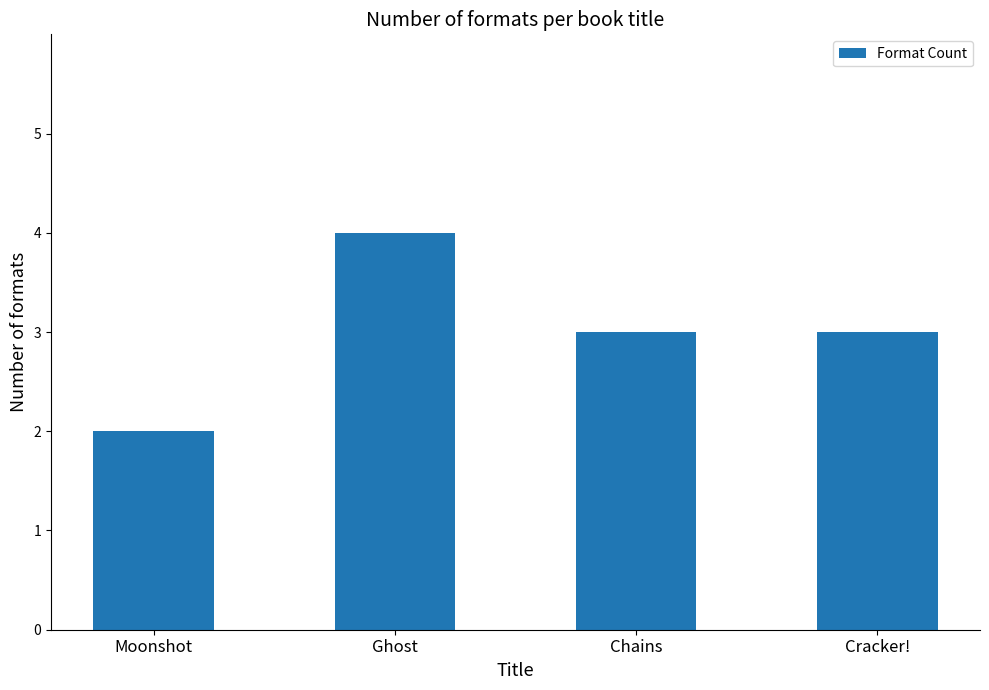

What is the smallest value displayed?

2